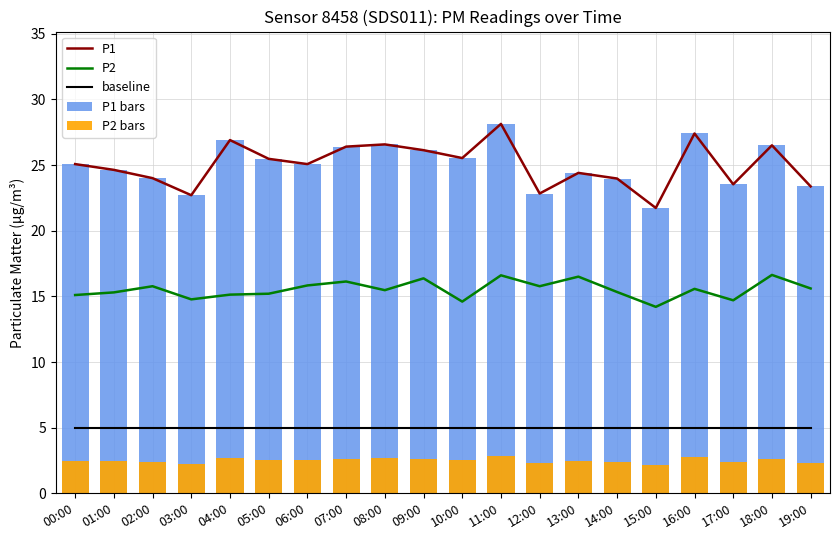

Which series has the largest total across all categories?

P1